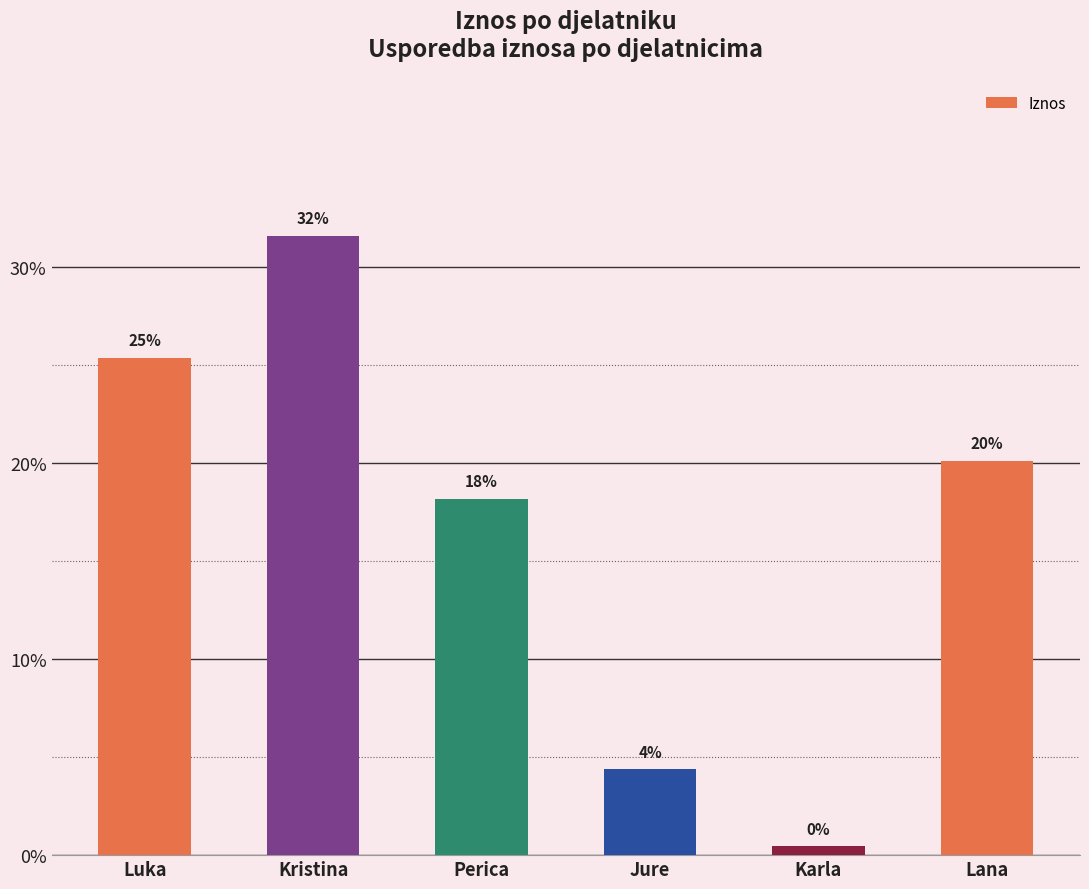

Are the bars horizontal?

No